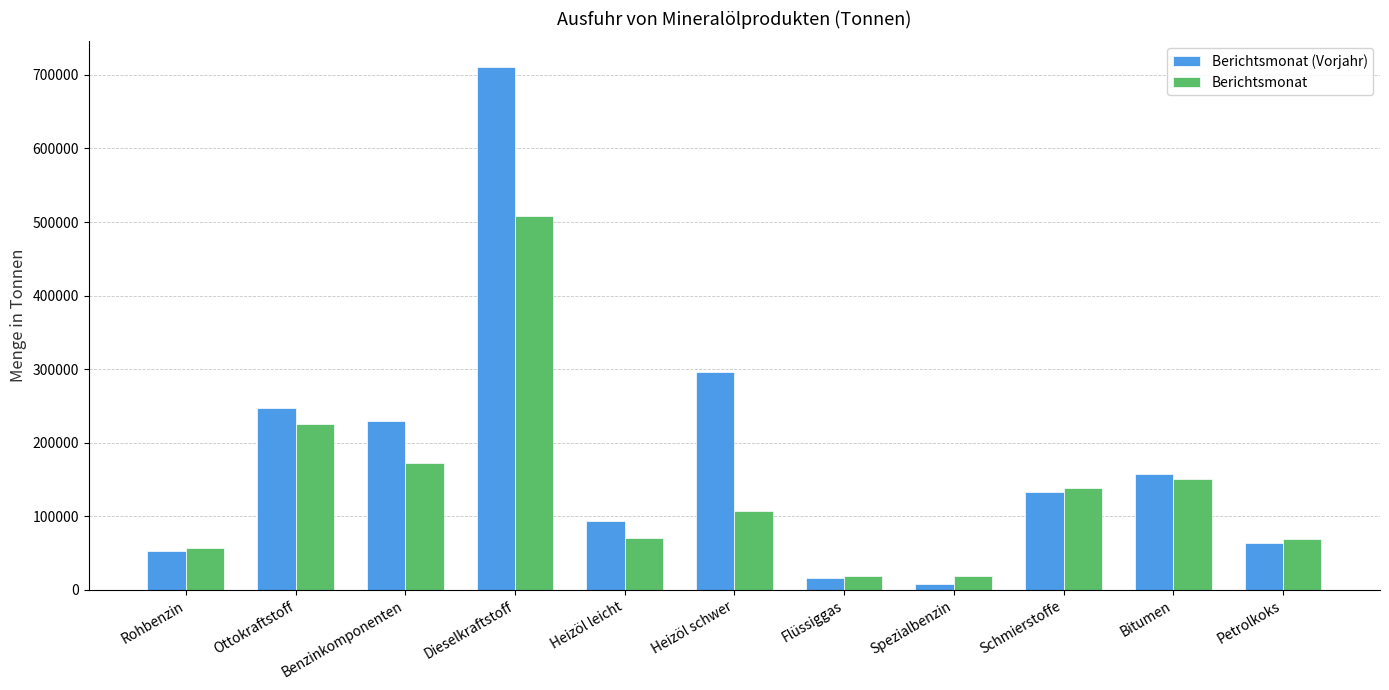

What is the maximum value for Berichtsmonat (Vorjahr)?

710078